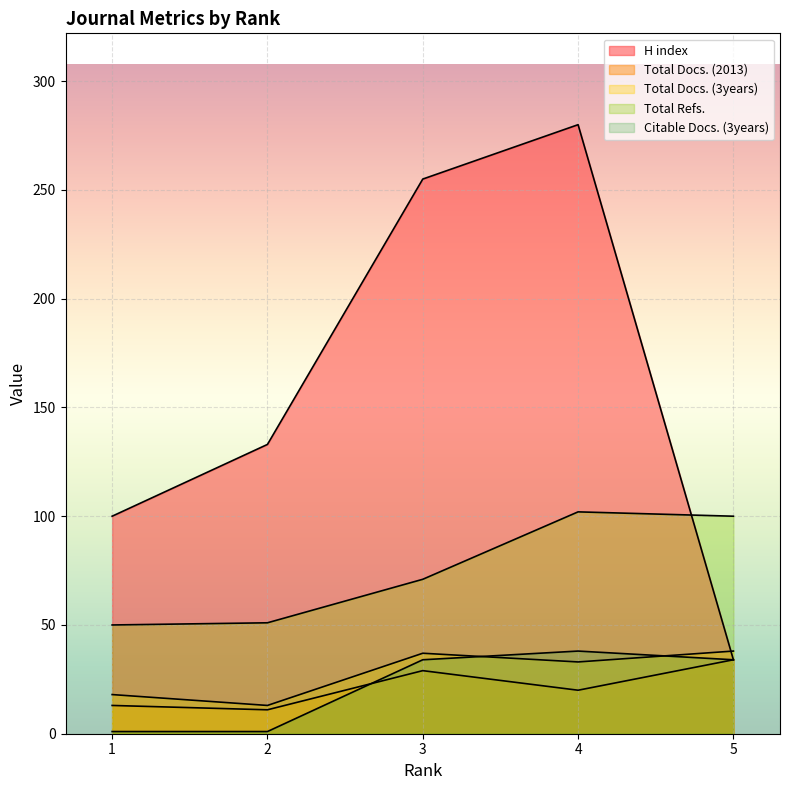

Which category has the highest value across all series?

4